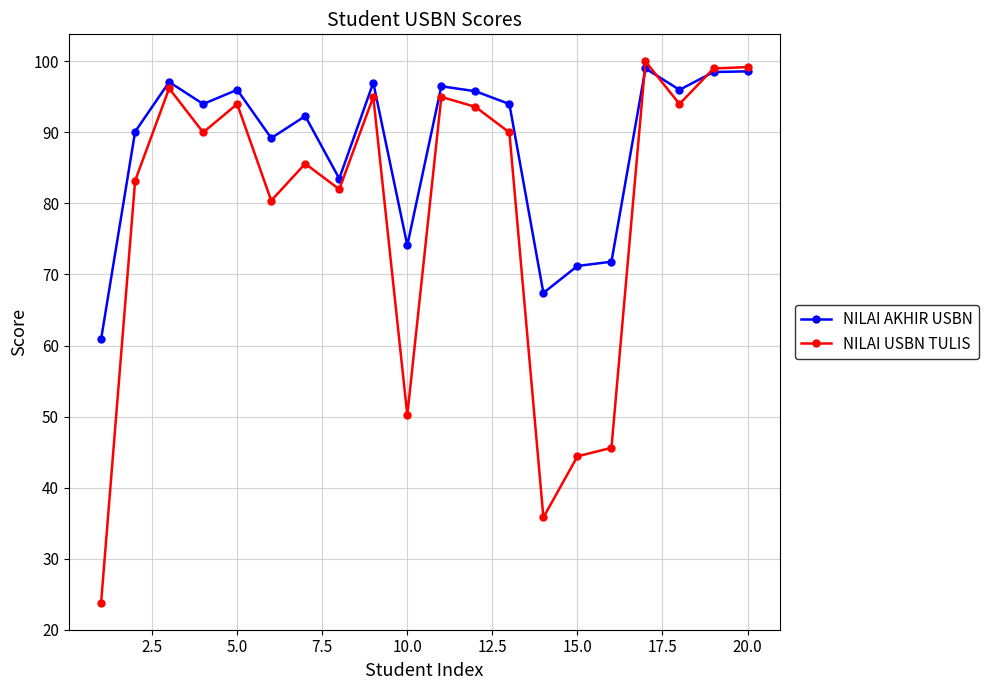

True or false: NILAI USBN TULIS has more than 0 points higher than both neighbors.

True